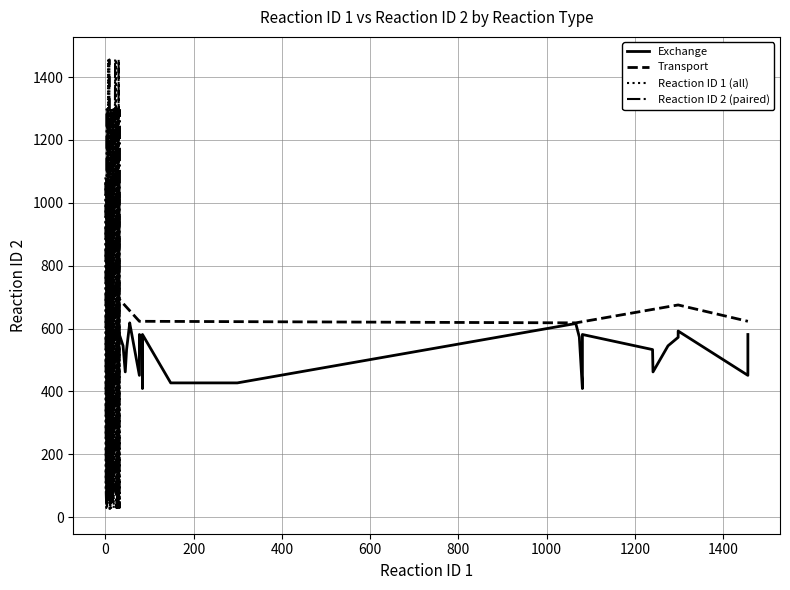

What is the label of the 13th point from the left?

12